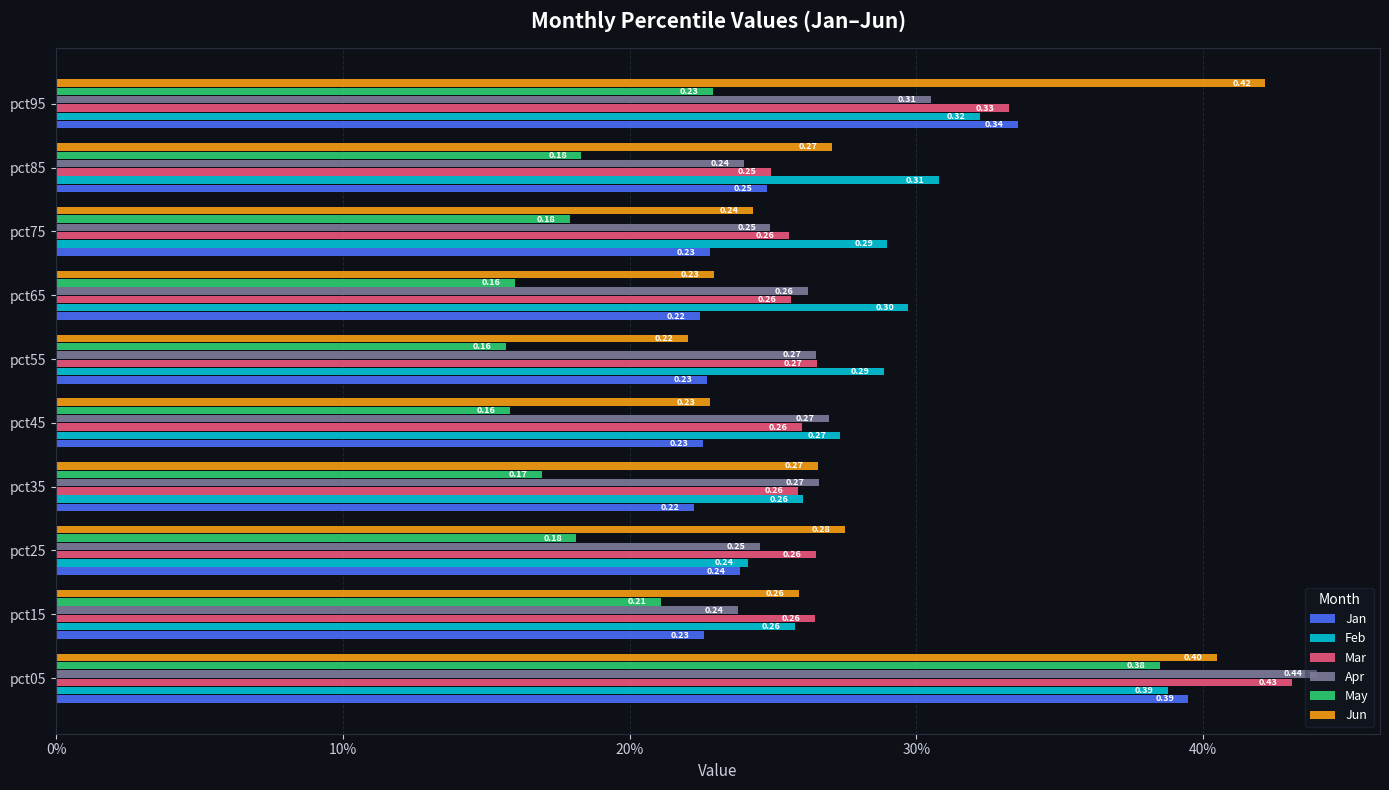

What is the difference between the second highest and second lowest values in the Jan series?

0.1